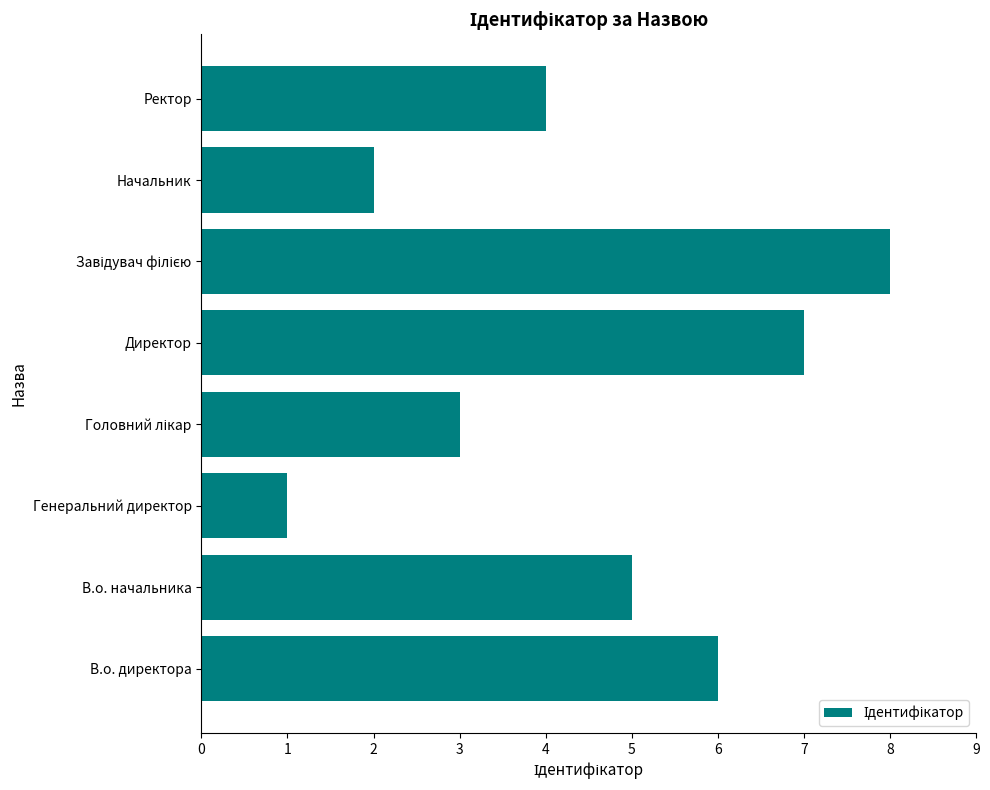

What is the sum of all values?

36